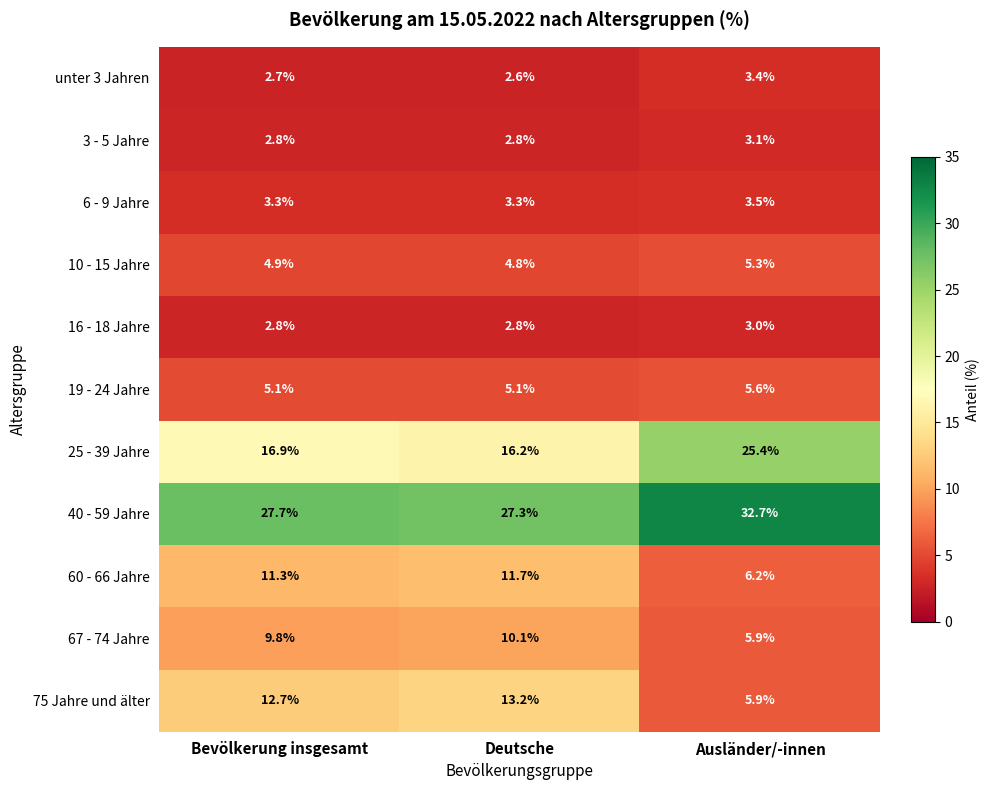

What is the difference between the maximum and minimum values in the 25 - 39 Jahre series?

9.2